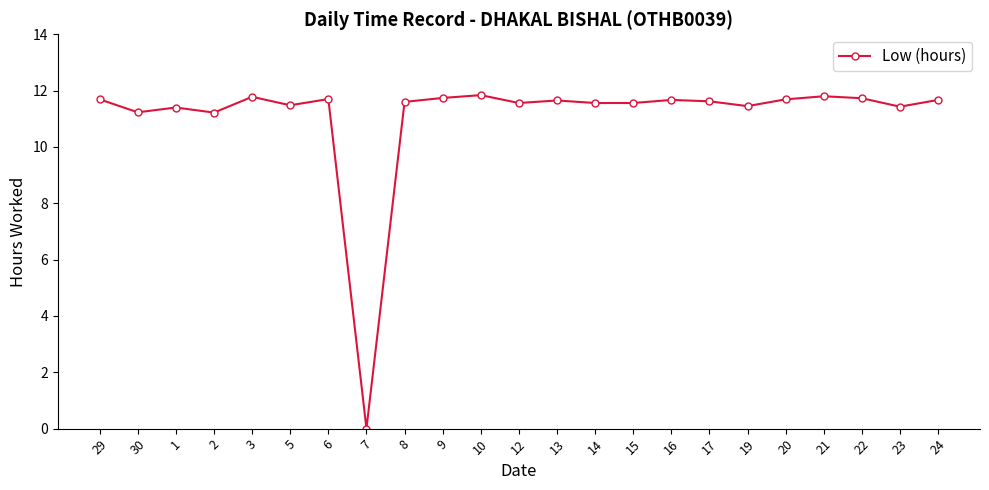

At which category does the chart reach its minimum across all series?

7